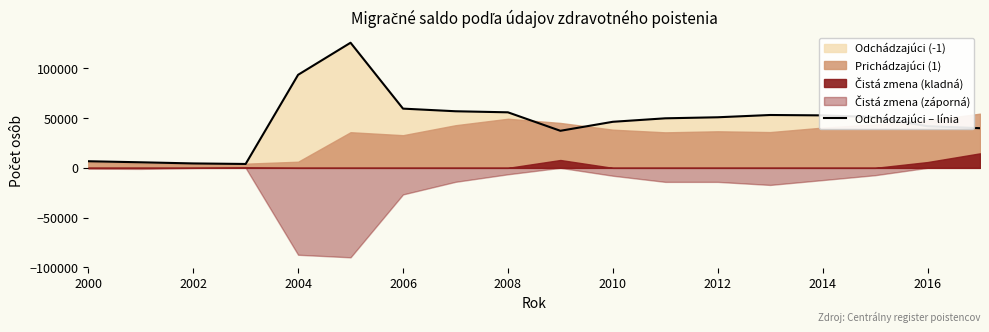

What is the sum of all values?

834824